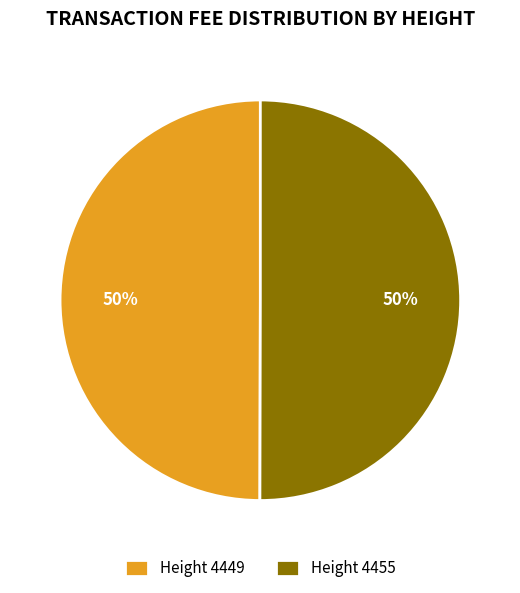

Do Height 4455 and Height 4449 together represent more than half of the pie?

Yes